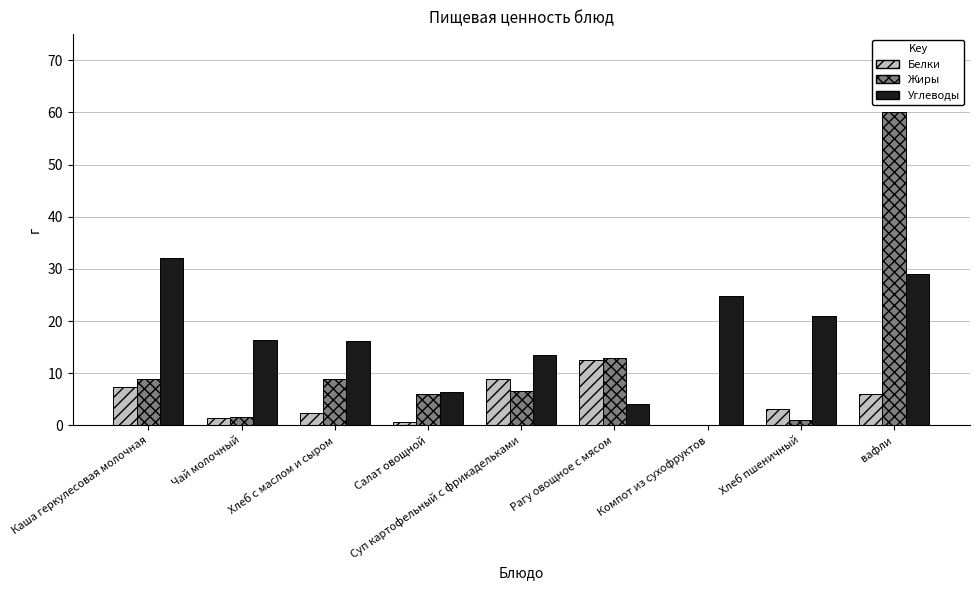

Which series changed the most between Каша геркулесовая молочная and Хлеб с маслом и сыром?

Углеводы